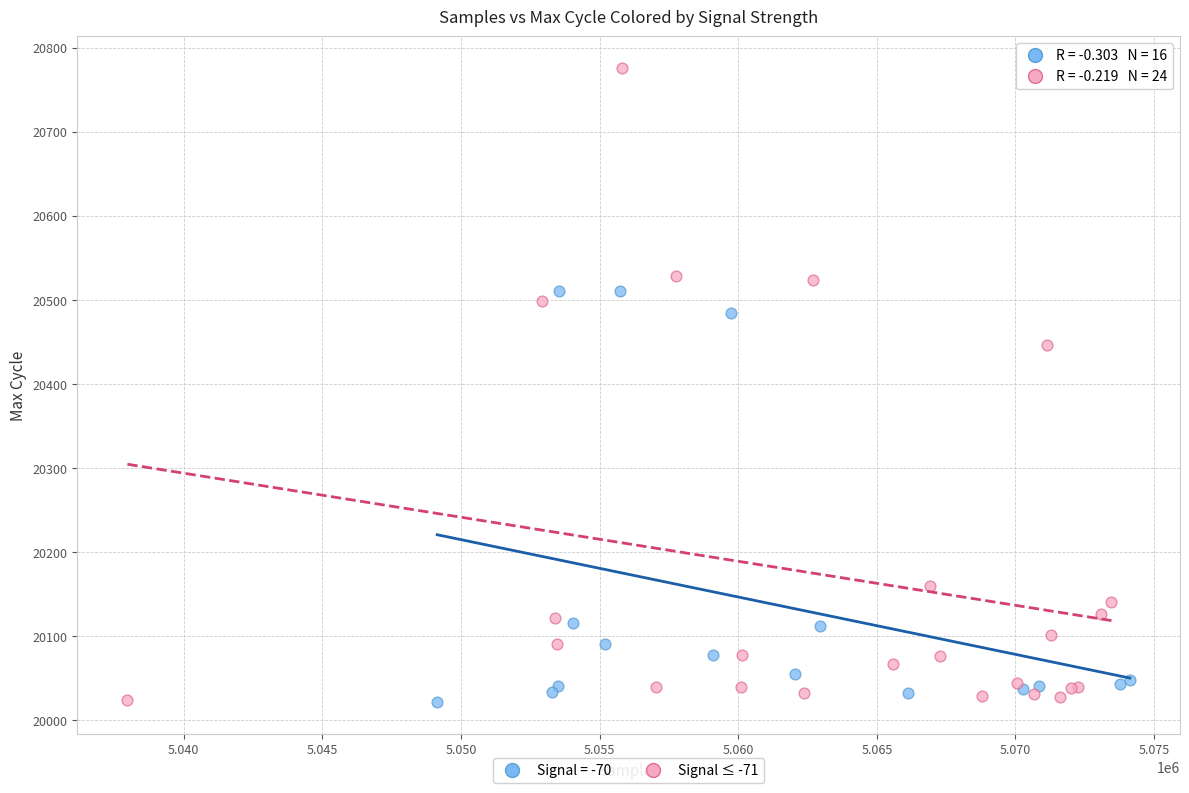

Which series has the largest Y range (max minus min)?

Signal ≤ -71